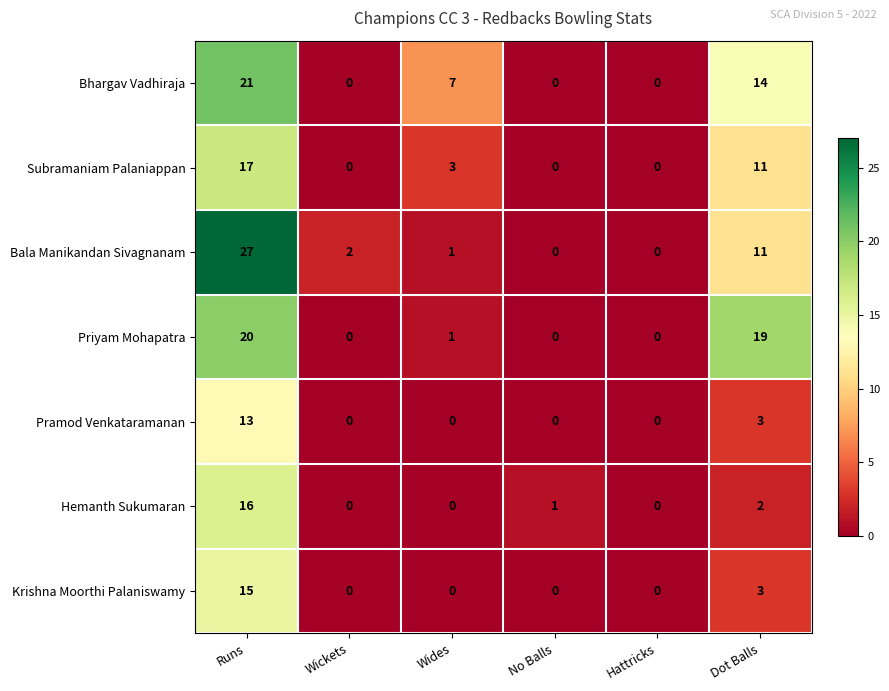

What is the sum of the Bhargav Vadhiraja values at Runs and No Balls?

21